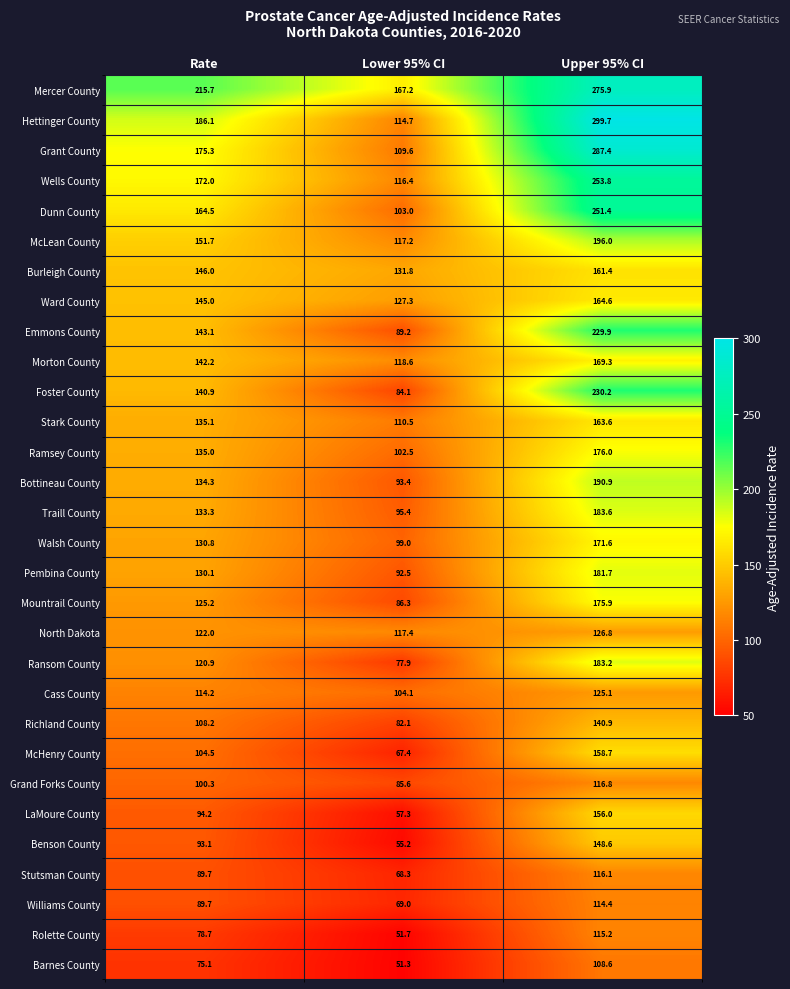

Which series has the largest range (max minus min)?

Hettinger County